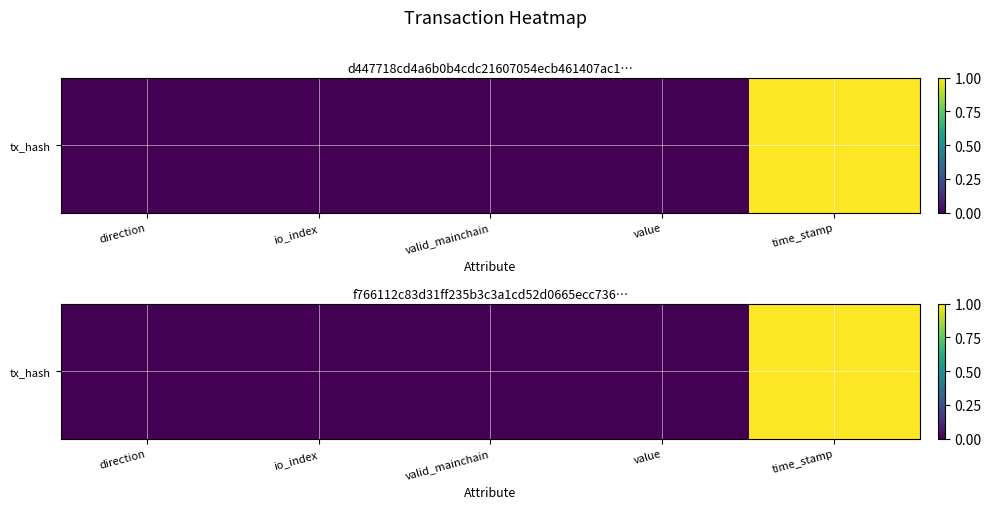

Is it true that the value at direction is 0.0?

True